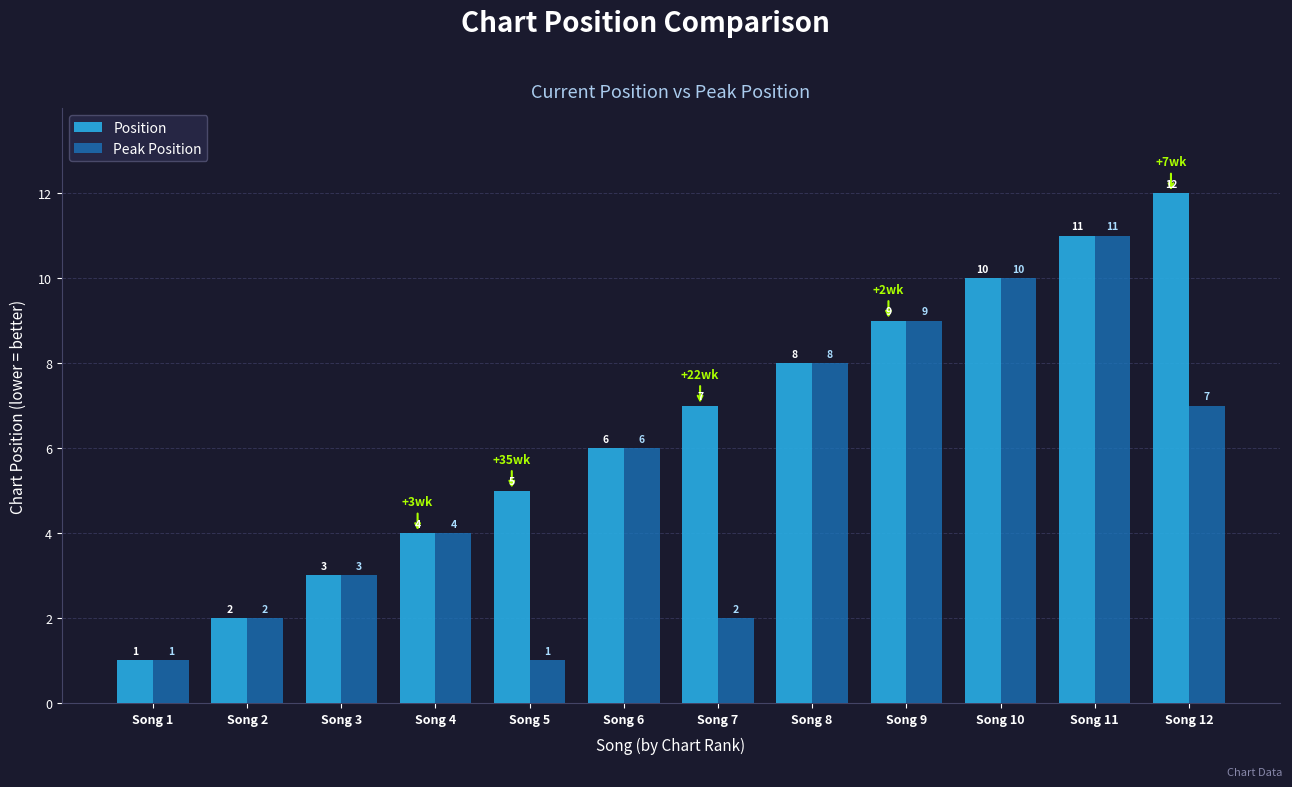

What is the sum of the Position values at Song 8 and Song 6?

14